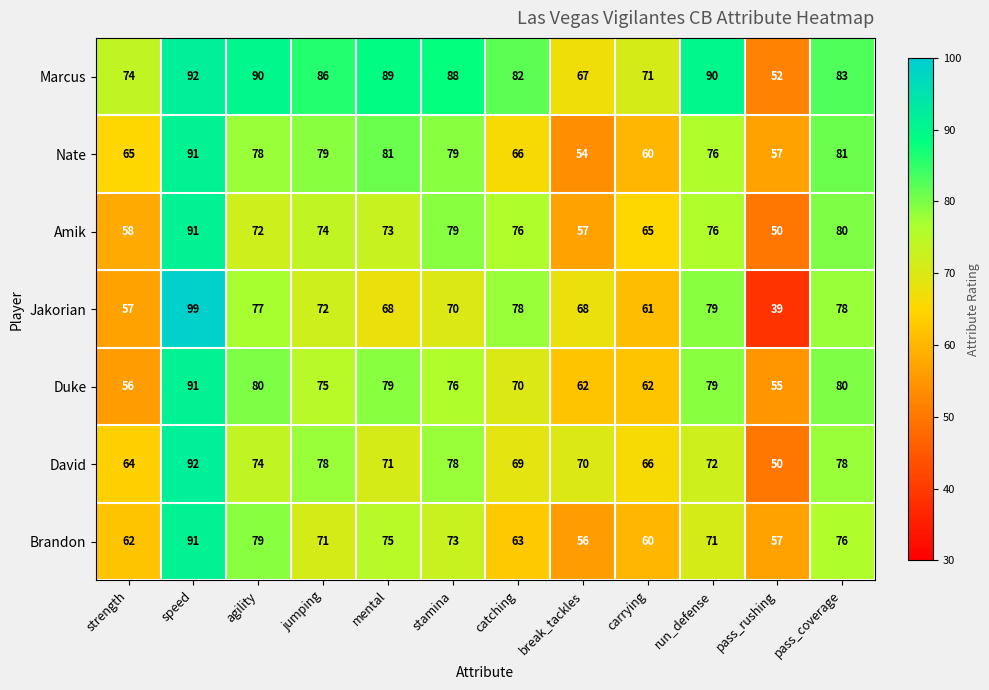

At which label does David reach its peak?

speed